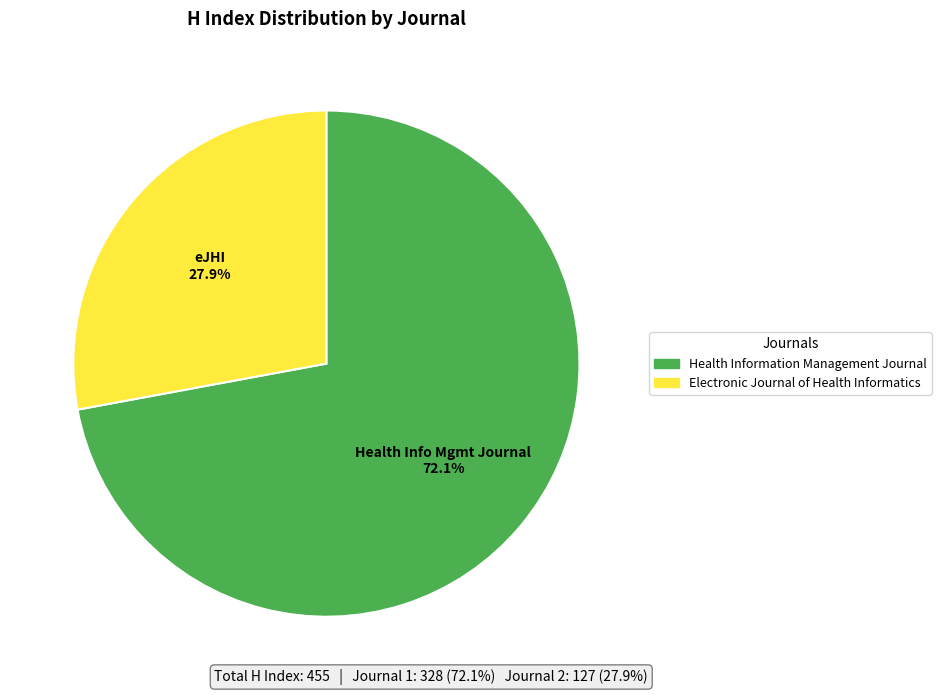

What is the smallest slice in the pie chart?

Electronic Journal of Health Informatics